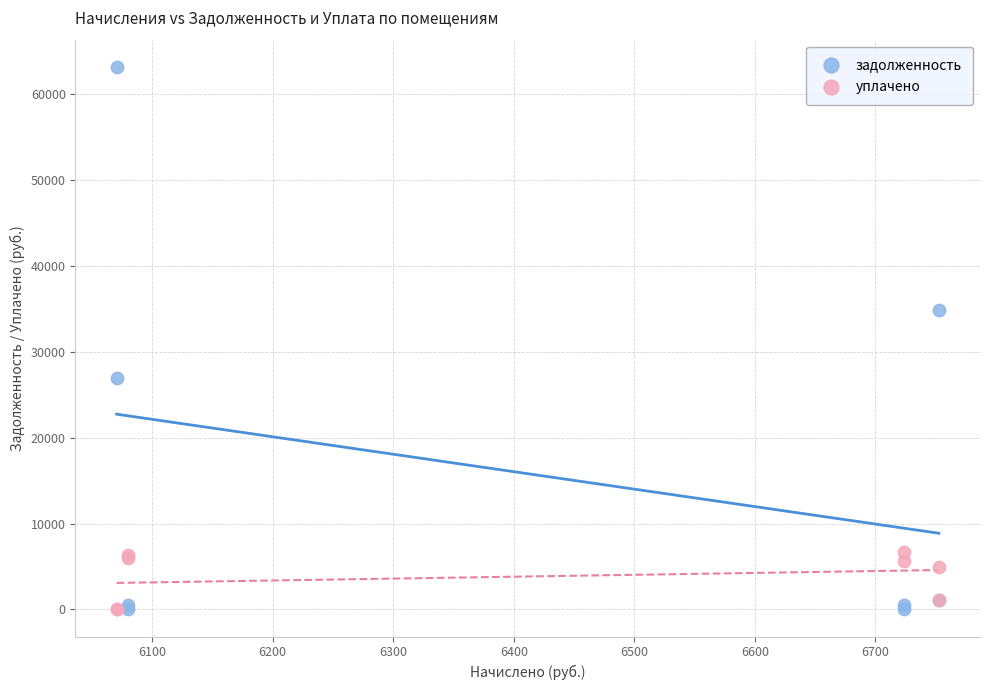

Across all series, what Y value is closest to 31595?

34817.6